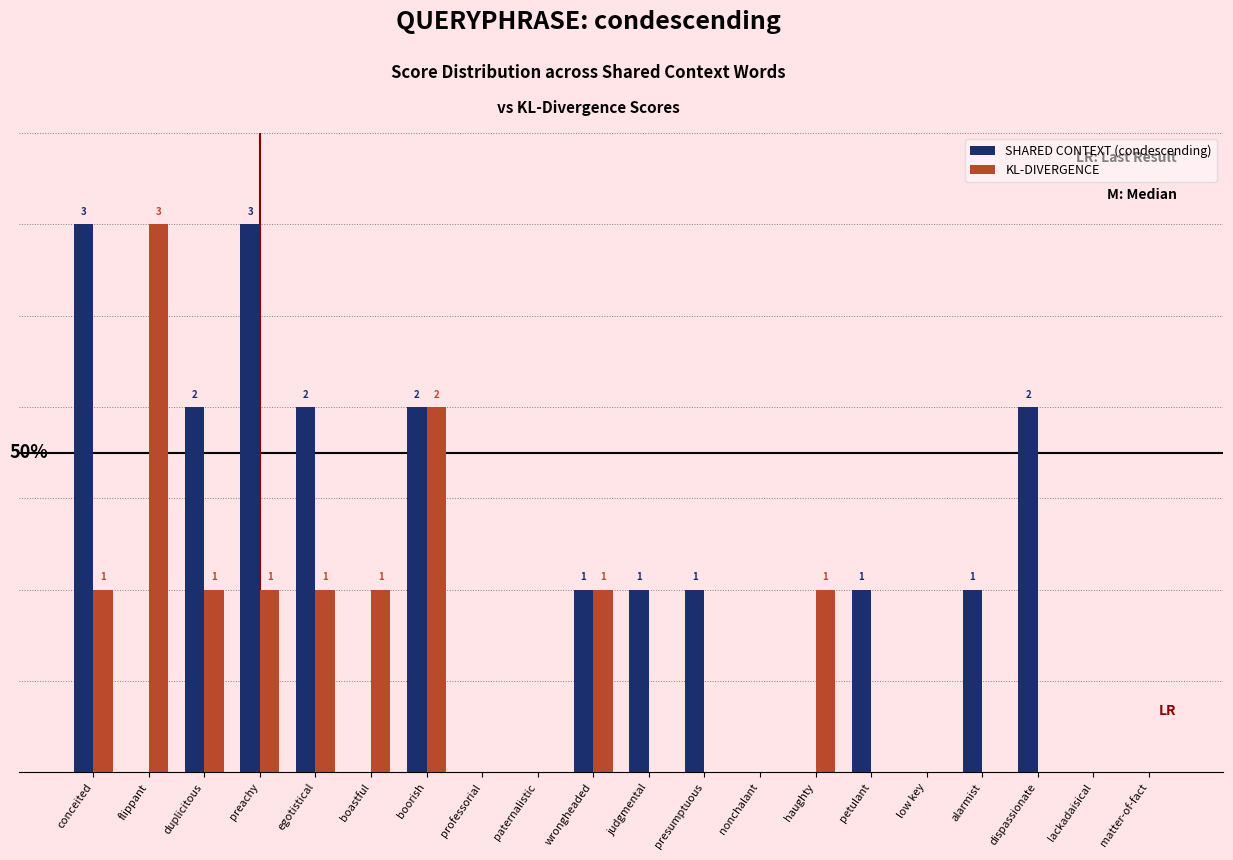

Which series changed the most between presumptuous and dispassionate?

SHARED CONTEXT (condescending)